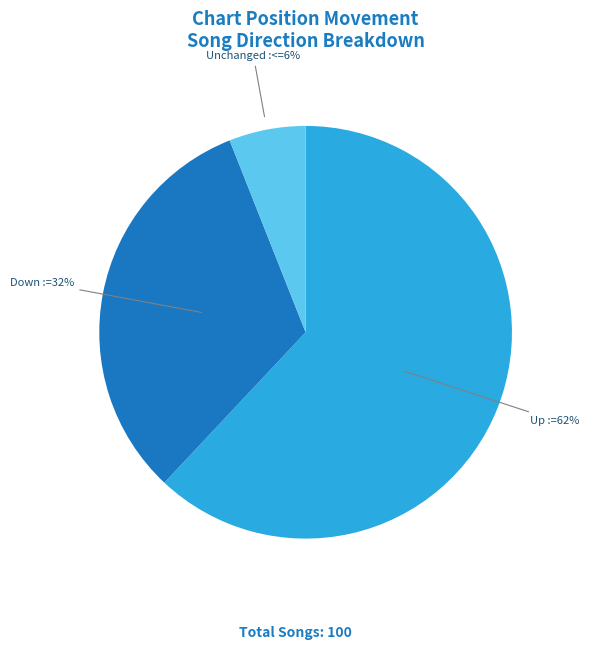

To the nearest percent, what is the average slice percentage?

33%